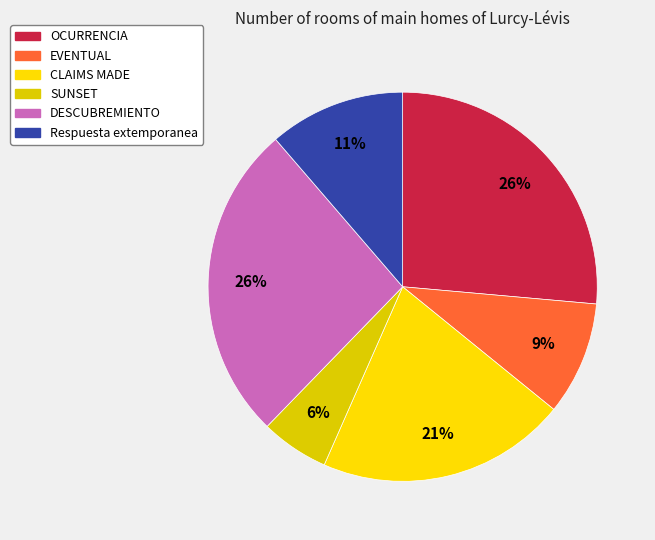

Count the number of slices in the pie.

6